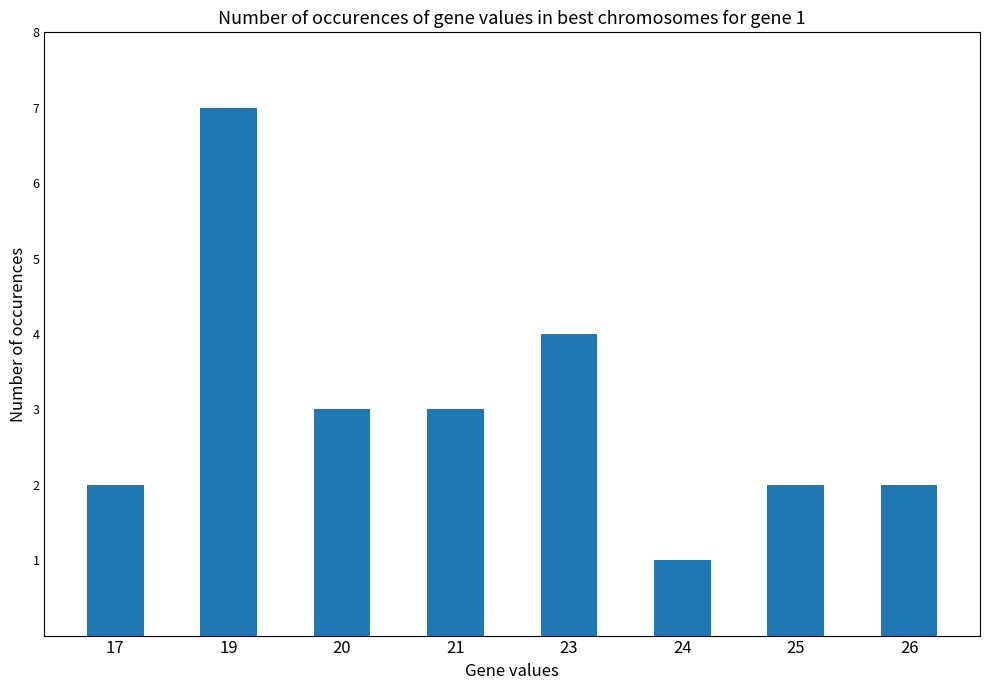

What is the smallest value displayed?

1